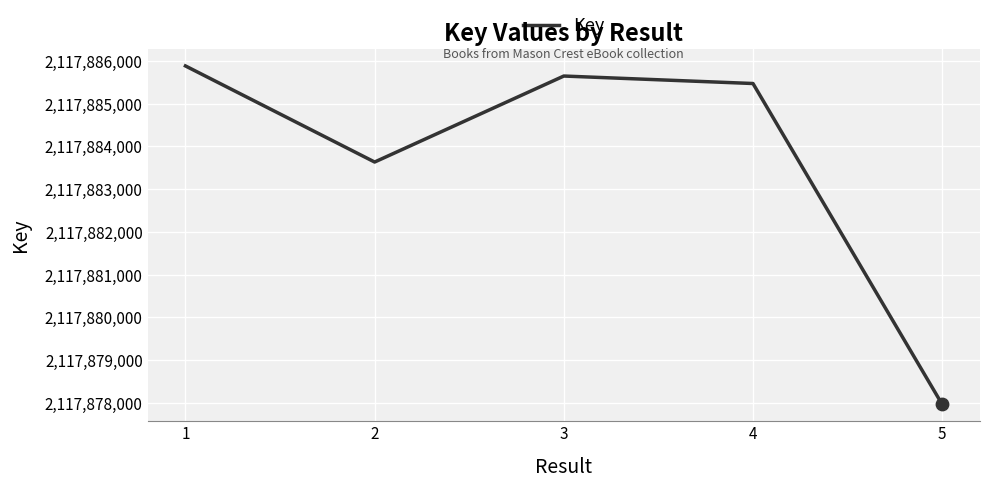

What is the ratio of the value at 2 to the value at 4?

1.0